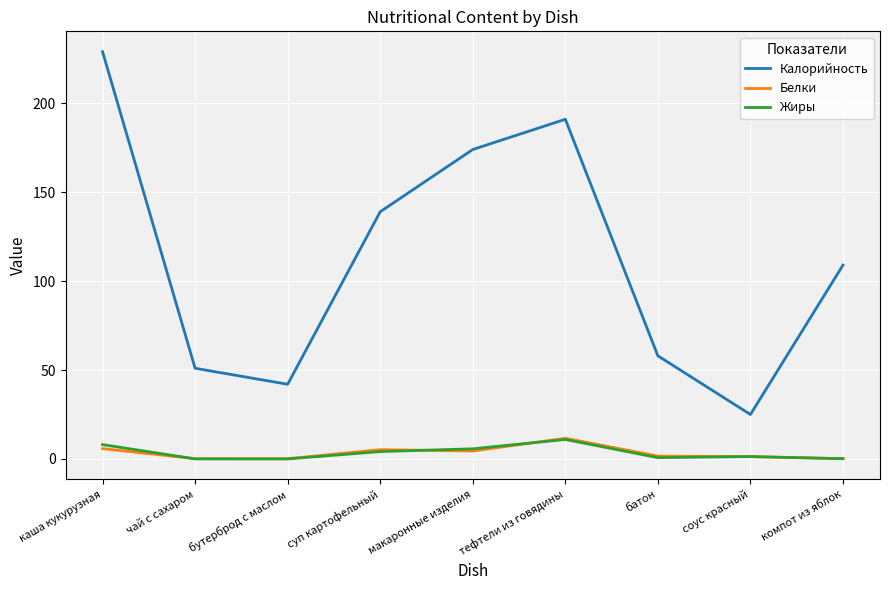

Is it true that Жиры equals 0.0 at чай с сахаром?

True